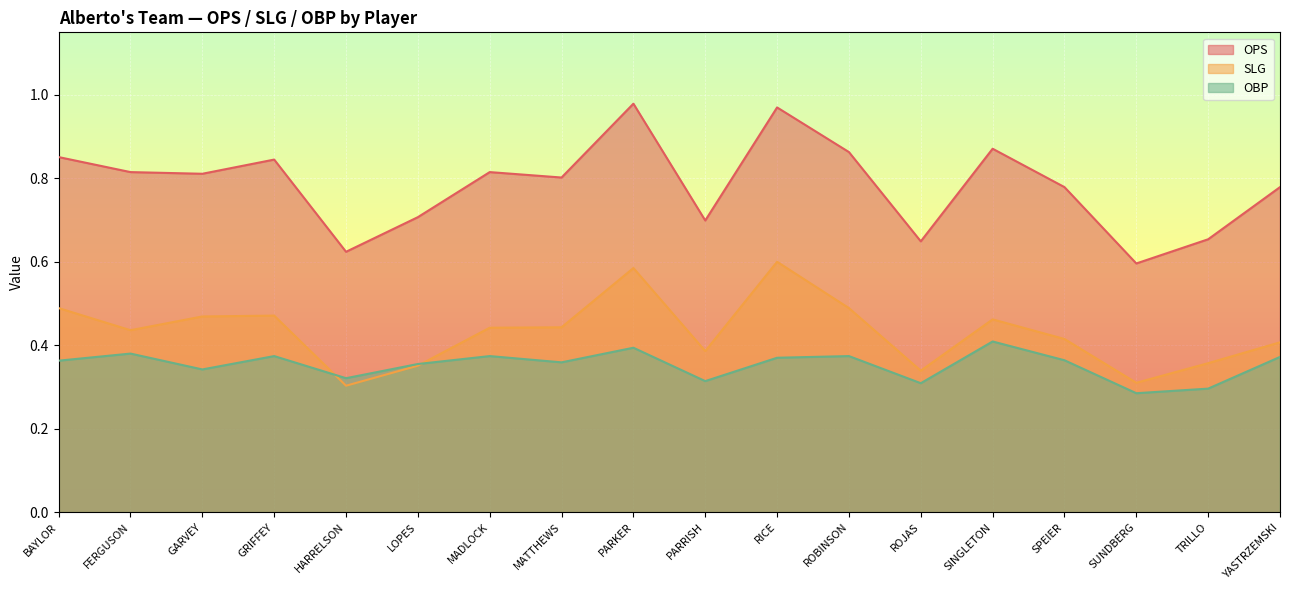

Rank the series at MADLOCK from lowest to highest value.

OBP, SLG, OPS